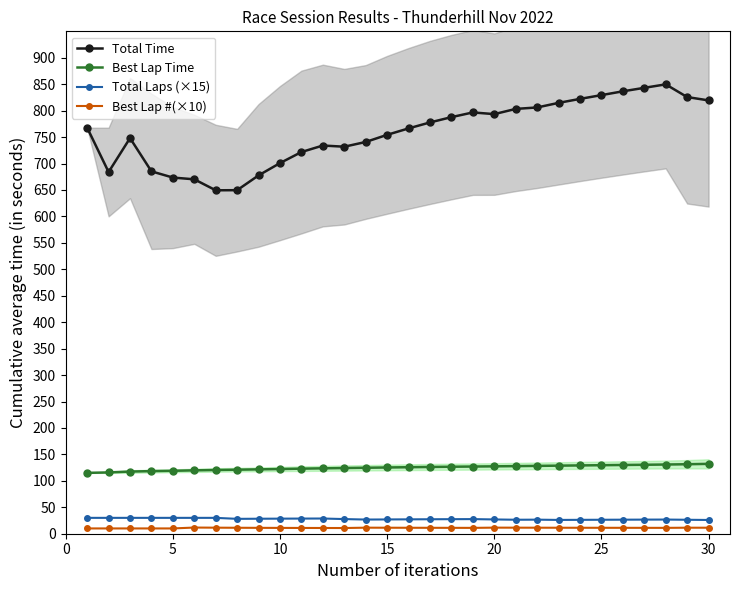

True or false: Total Time has a value of 473.6 at 25.

False